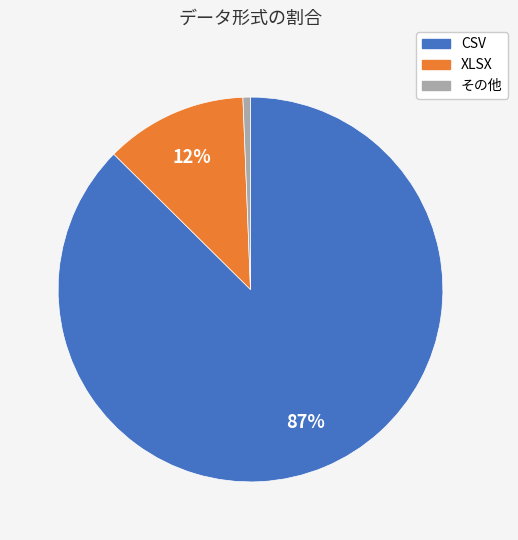

To the nearest percent, what is the combined percentage of CSV and XLSX?

99%